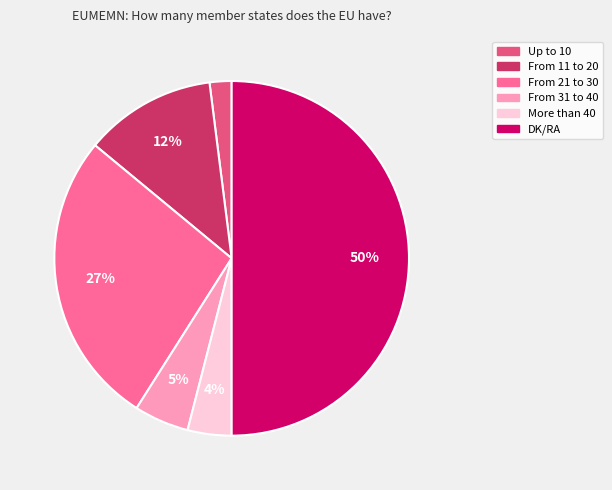

Rank the categories by value from lowest to highest.

Up to 10, More than 40, From 31 to 40, From 11 to 20, From 21 to 30, DK/RA